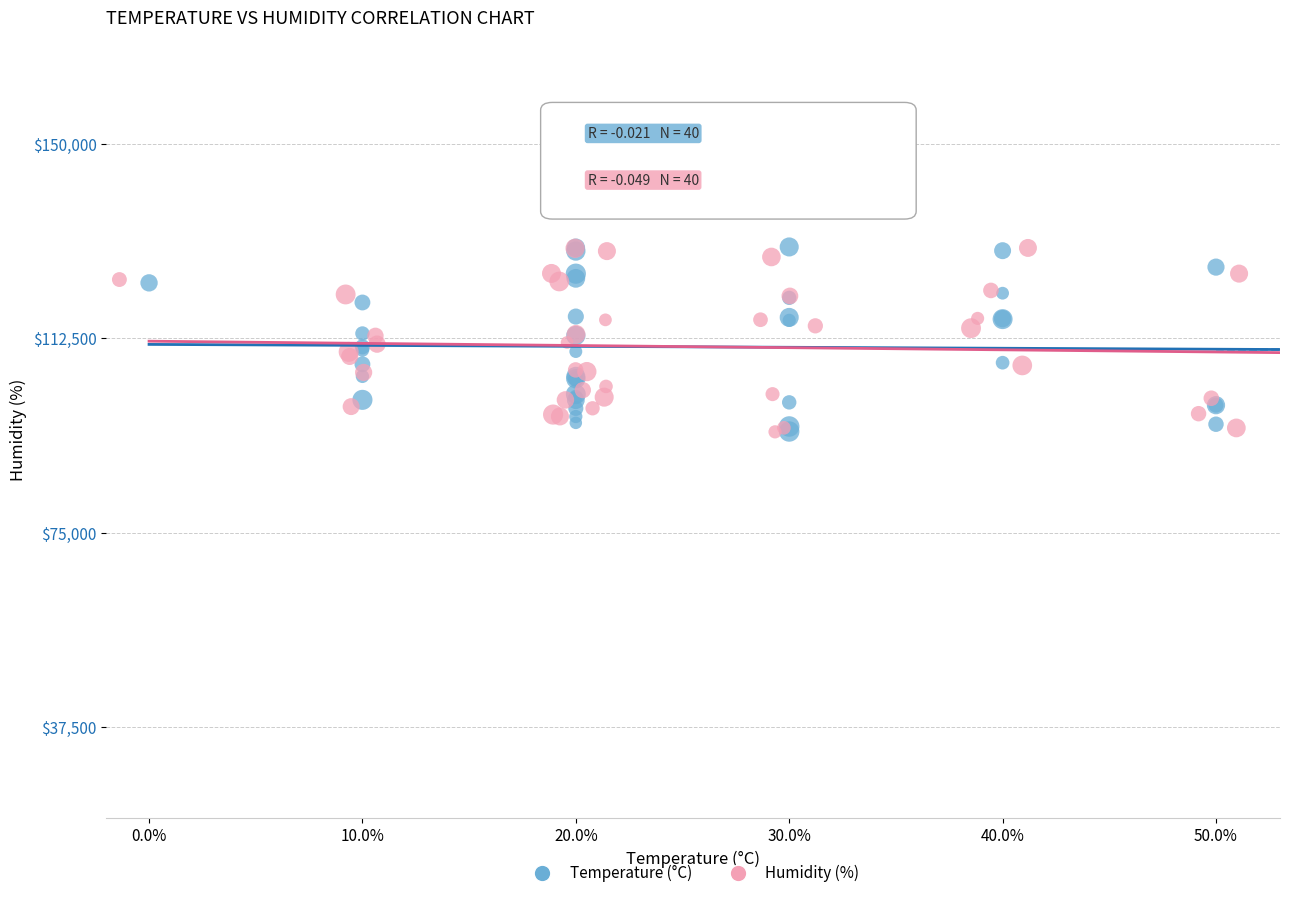

What are all the series names shown in the legend?

Temperature (°C), Humidity (%)